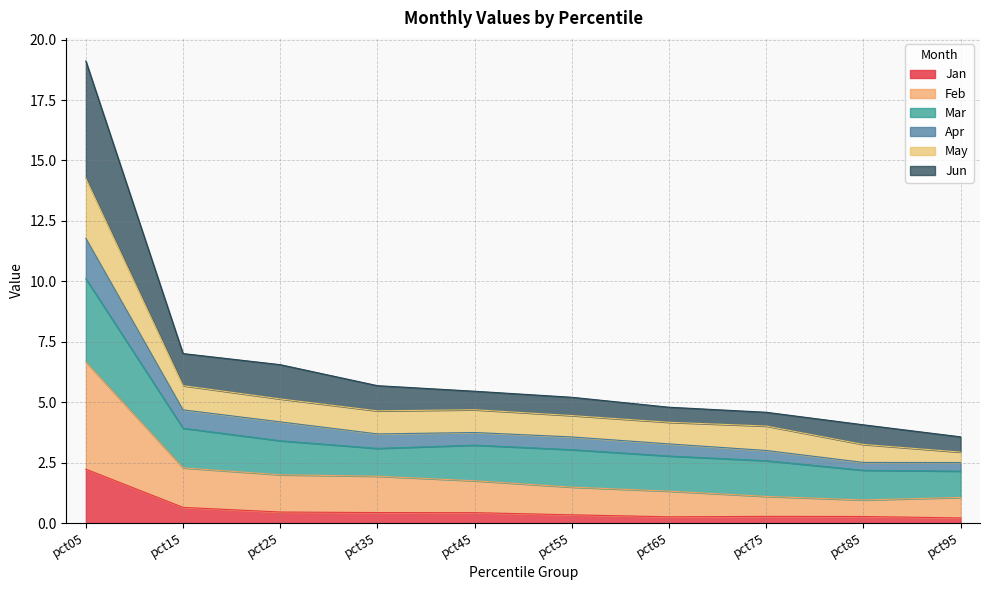

At which category is the sum across all series the highest?

pct05